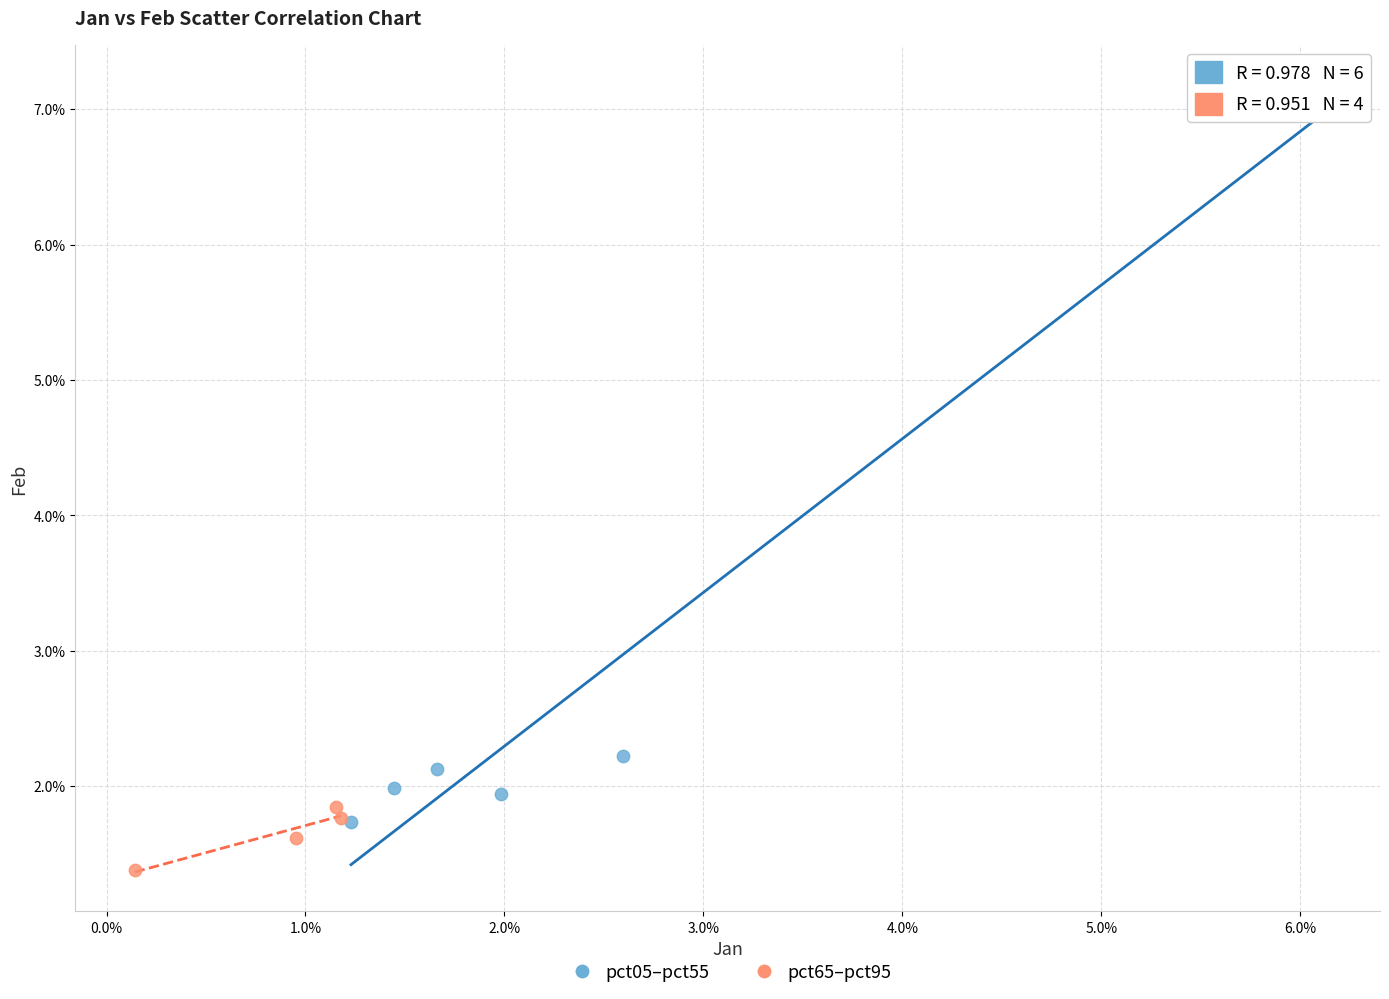

Which series has the largest Y range (max minus min)?

pct05–pct55